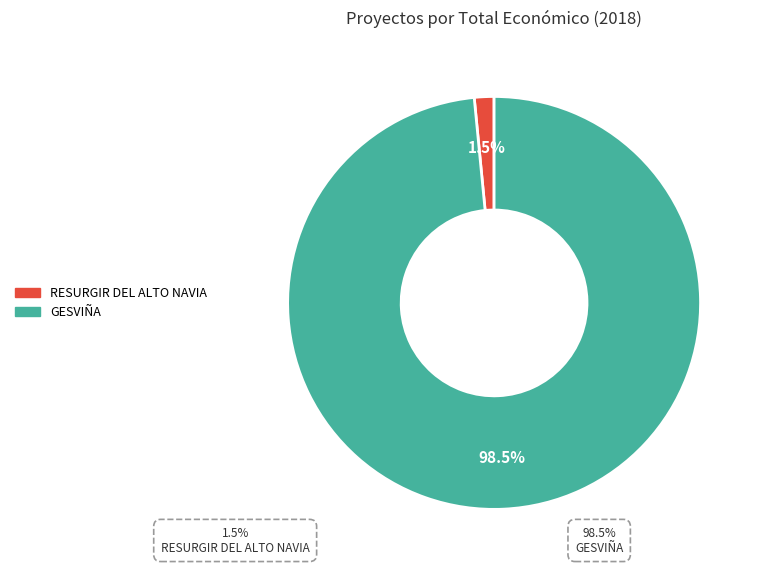

Count the number of slices in the pie.

2